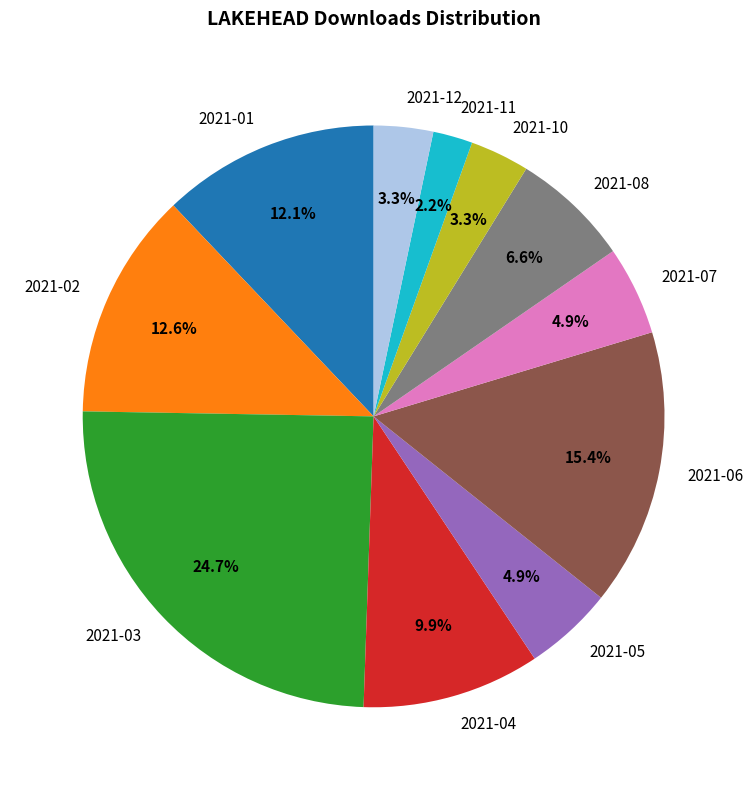

How much of the chart is everything except 2021-08?

93.4%